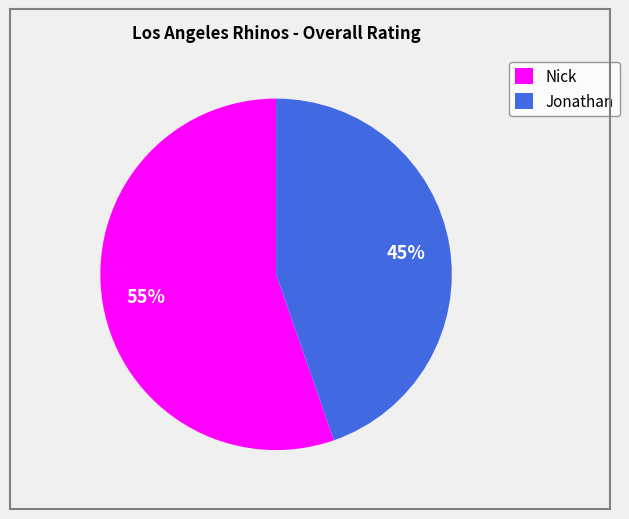

How many segments does this pie chart have?

2